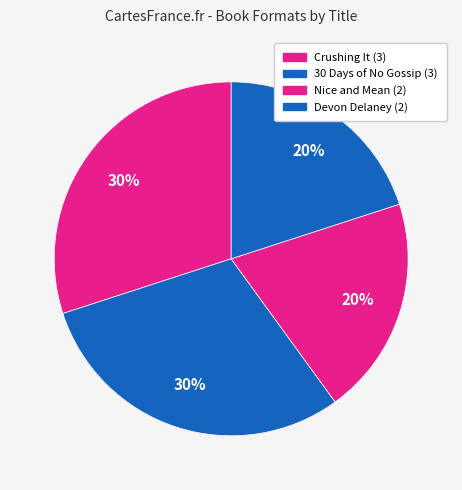

Which slice is the smallest?

Nice and Mean